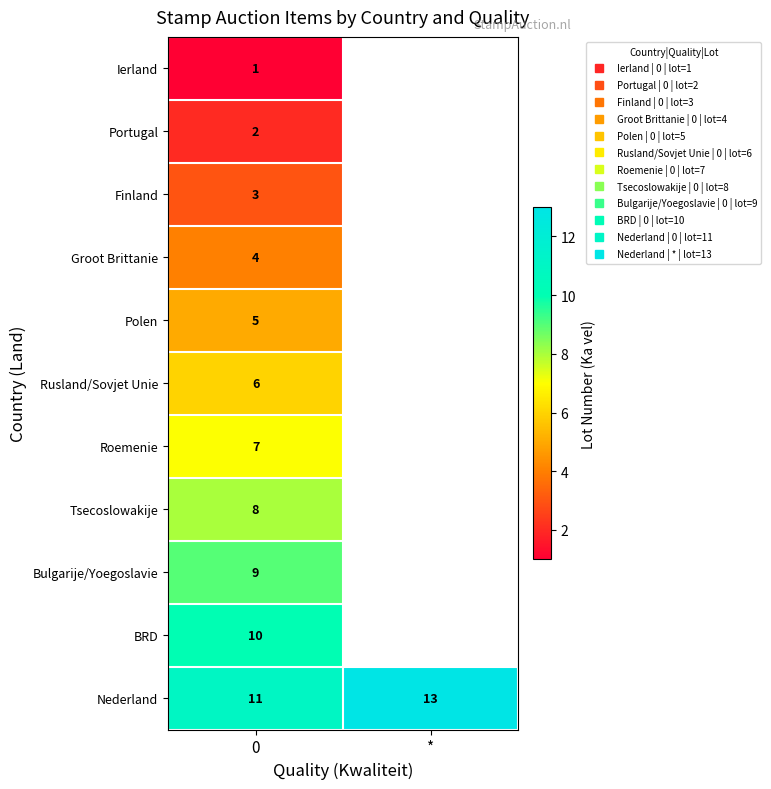

The Rusland/Sovjet Unie series shows 6.0 at 0. True or false?

True